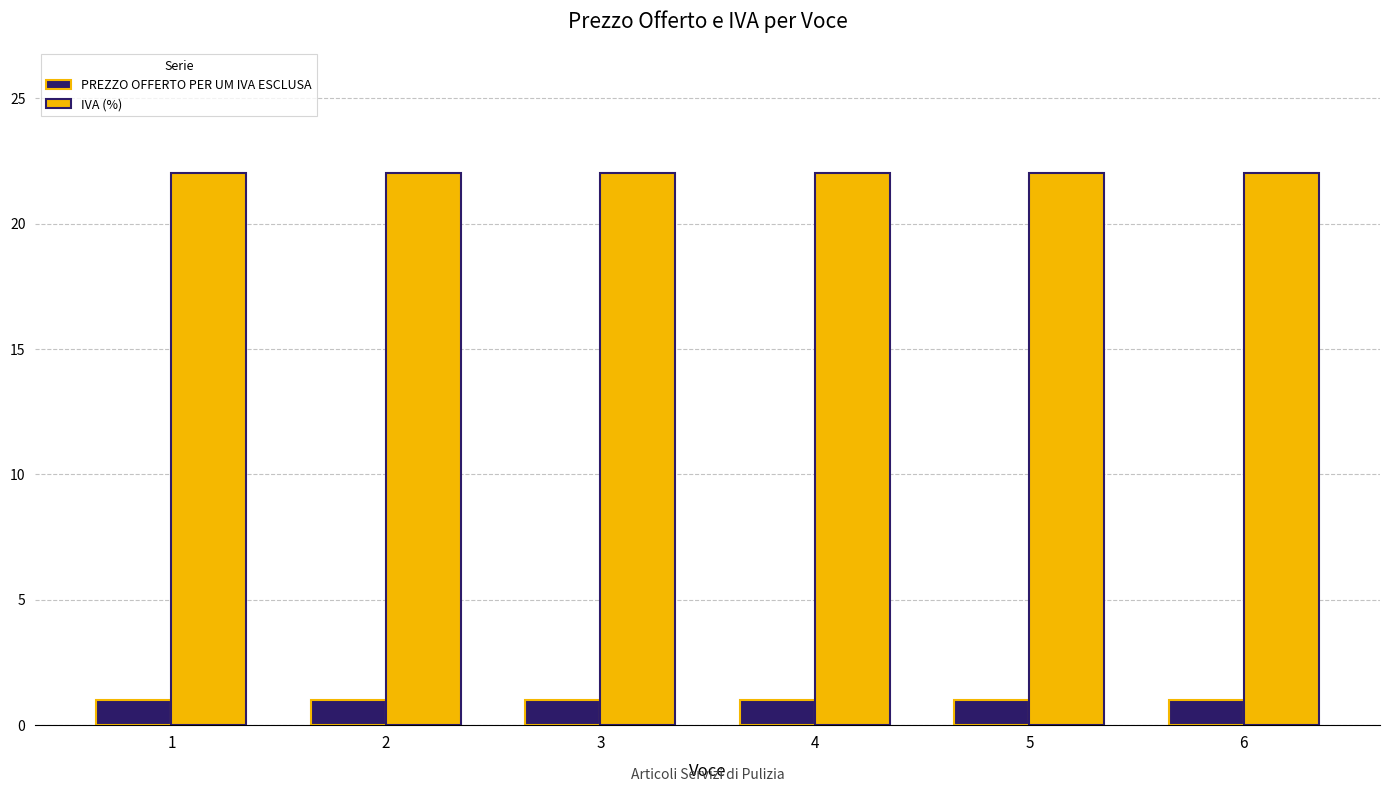

What is the maximum value for IVA (%)?

22